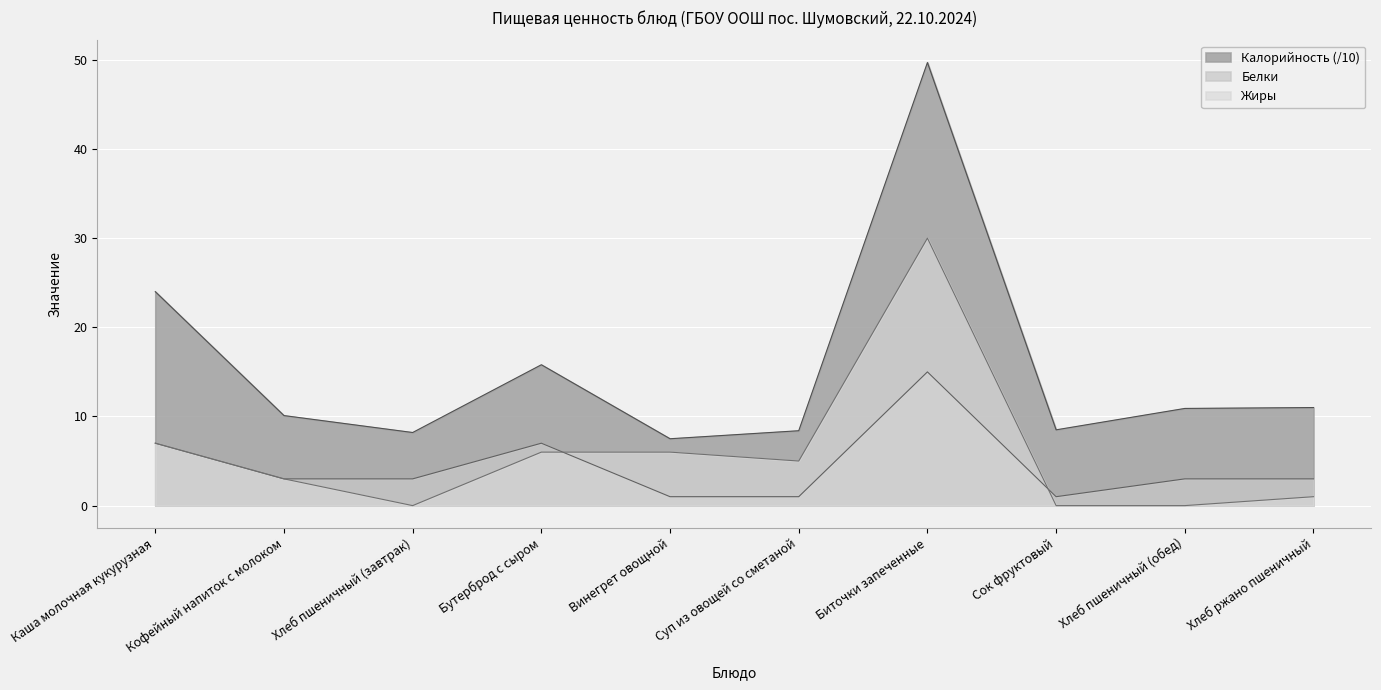

Which series changed the most between Хлеб пшеничный (завтрак) and Биточки запеченные?

Калорийность (/10)